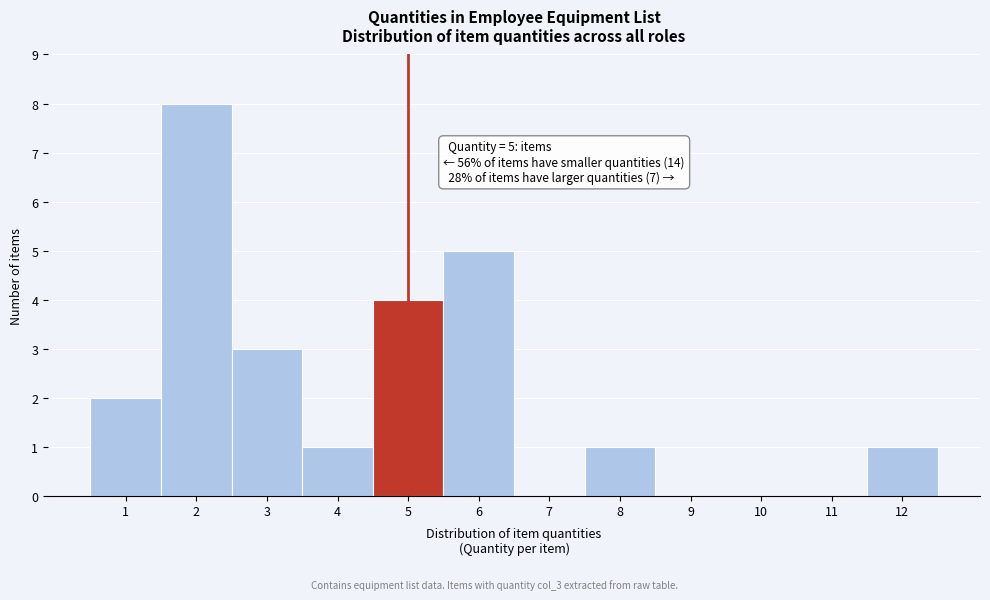

Reading left to right, list all the values displayed in this chart.

1=2	2=8	3=3	4=1	5=4	6=5	7=0	8=1	9=0	10=0	11=0	12=1